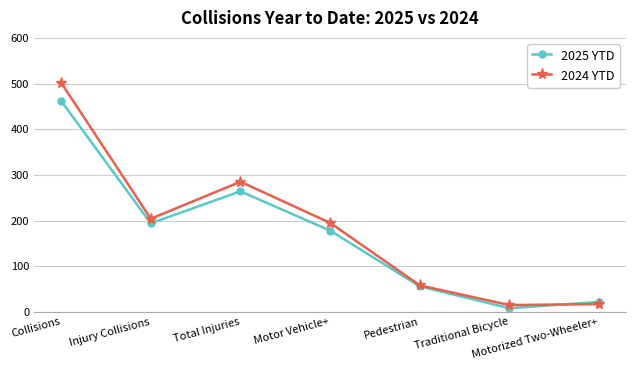

What is the total value across all series at Motorized Two-Wheeler+?

39